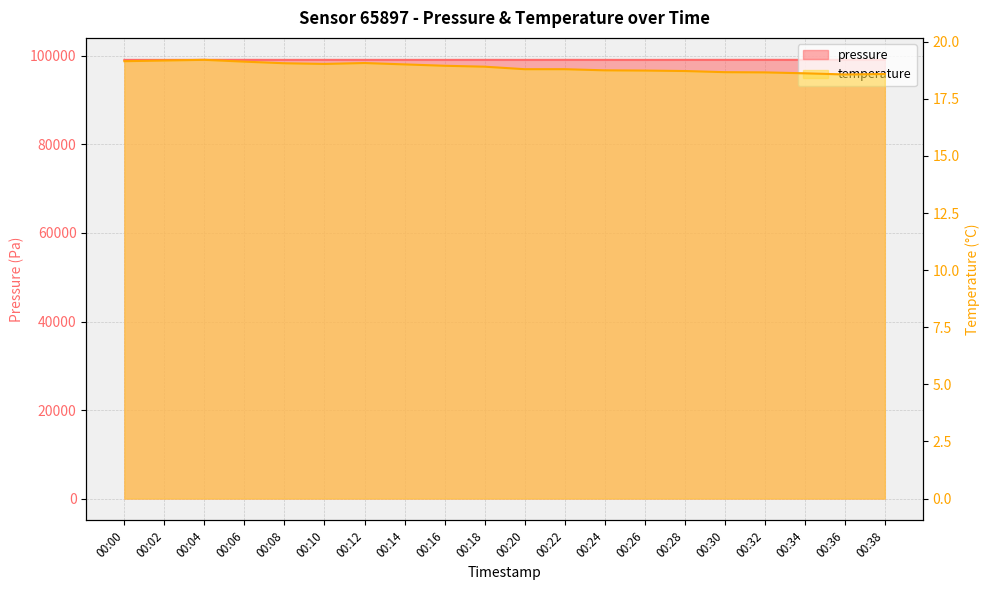

Between 00:04 and 00:12, which is larger?

00:04